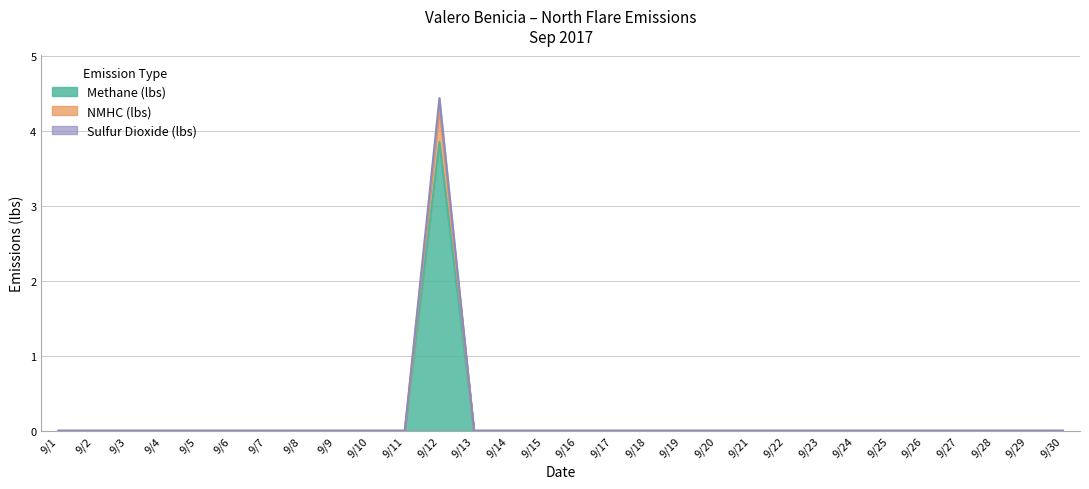

True or false: NMHC (lbs) and Sulfur Dioxide (lbs) cross at least once.

False